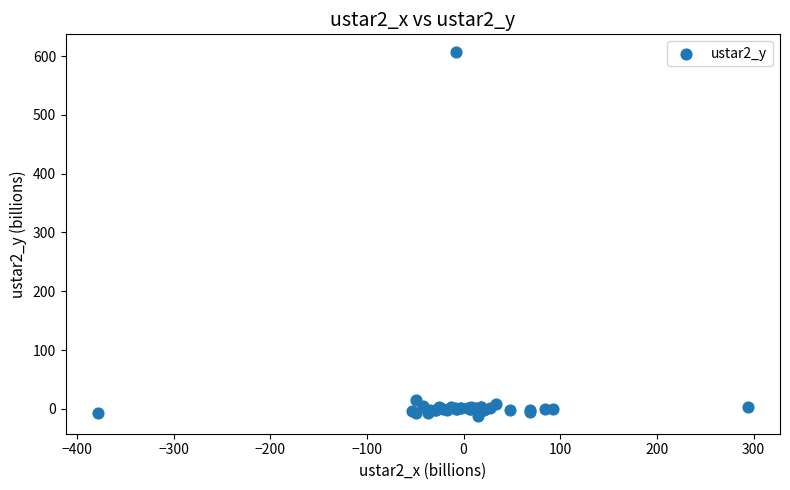

What Y value in the scatter plot is closest to 297?

14.9